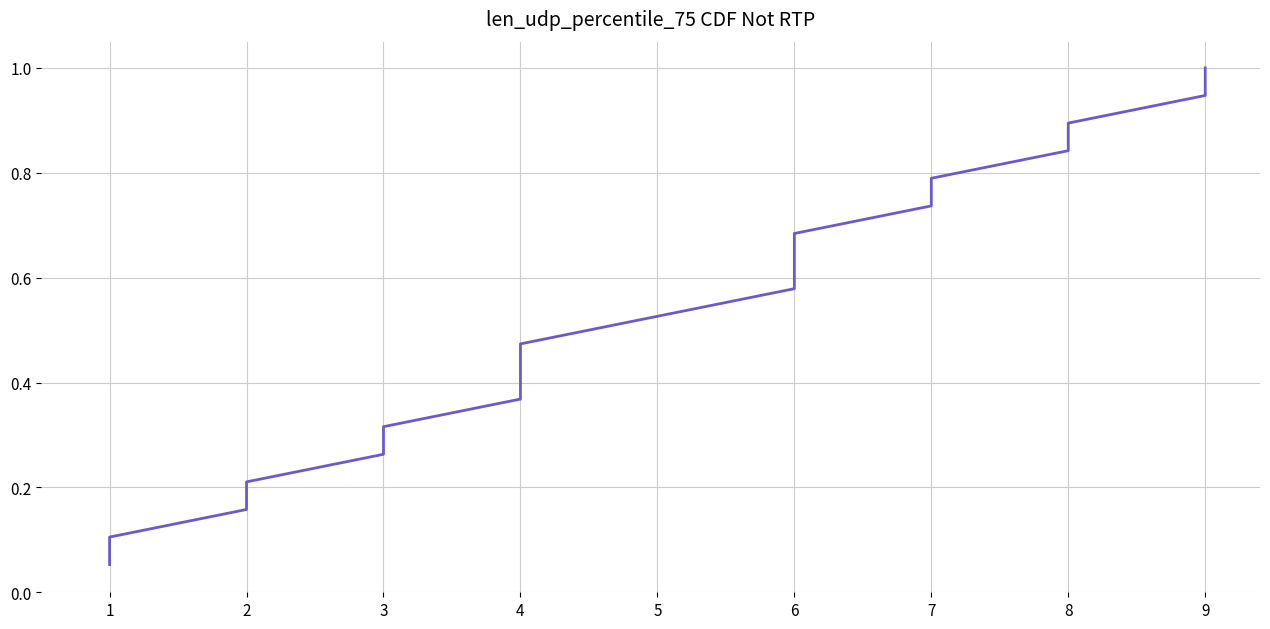

What is the value of the 13th point from the left?

0.7